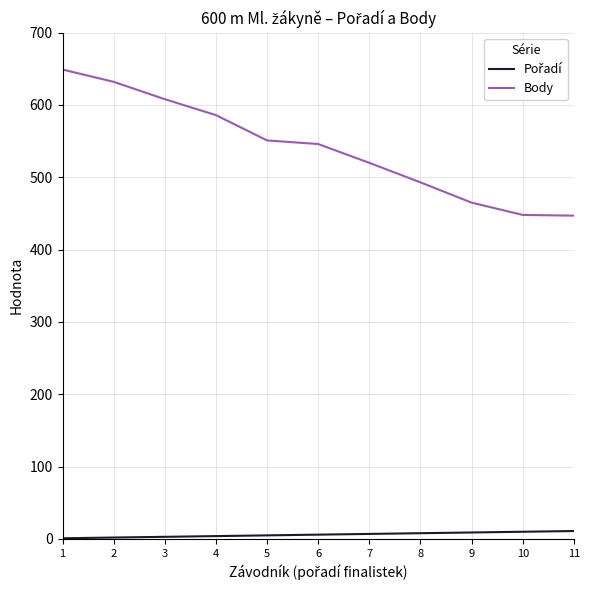

Which series has the largest total across all categories?

Body